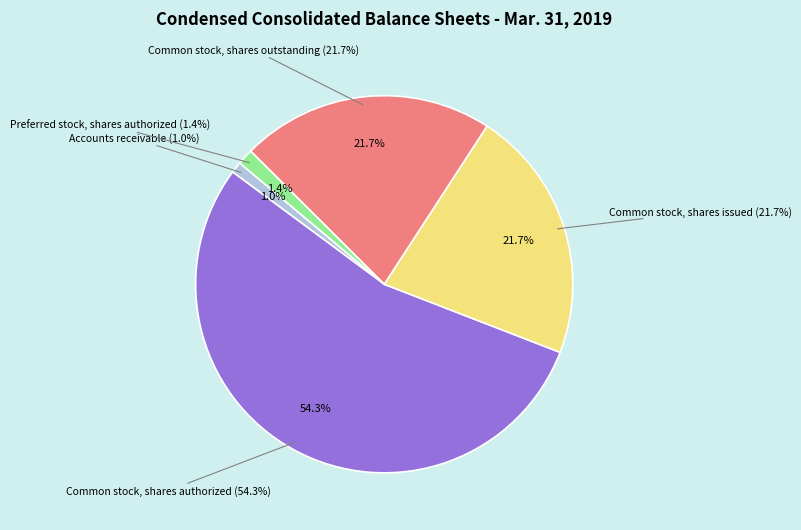

Is it true that Common stock, shares issued is 22% of the pie?

True